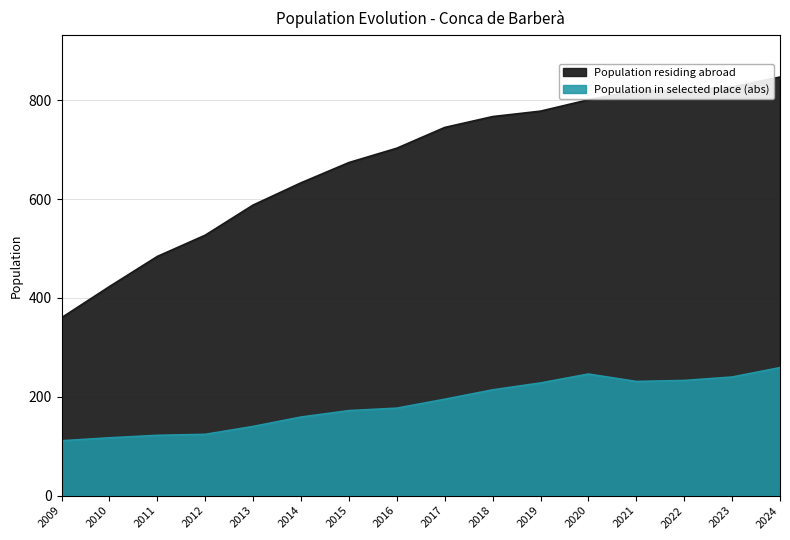

True or false: Population in selected place (abs) and Population residing abroad cross at least once.

False